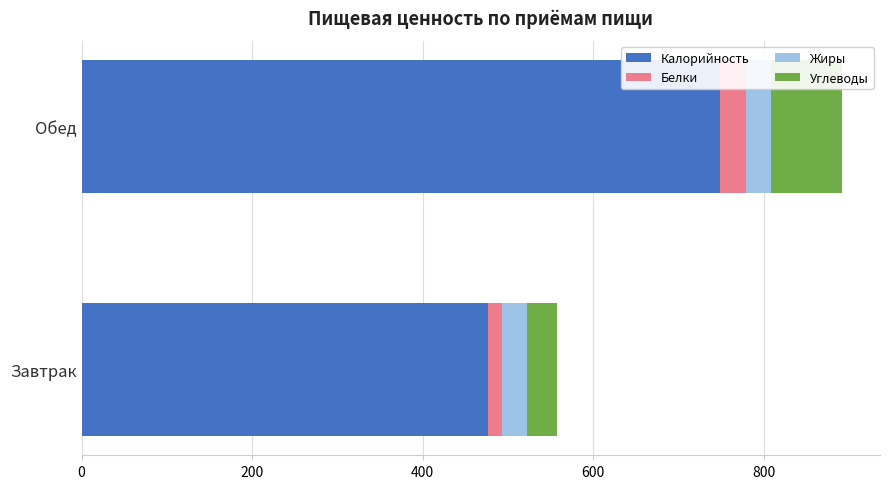

Rank the categories by Калорийность value from lowest to highest.

Завтрак, Обед